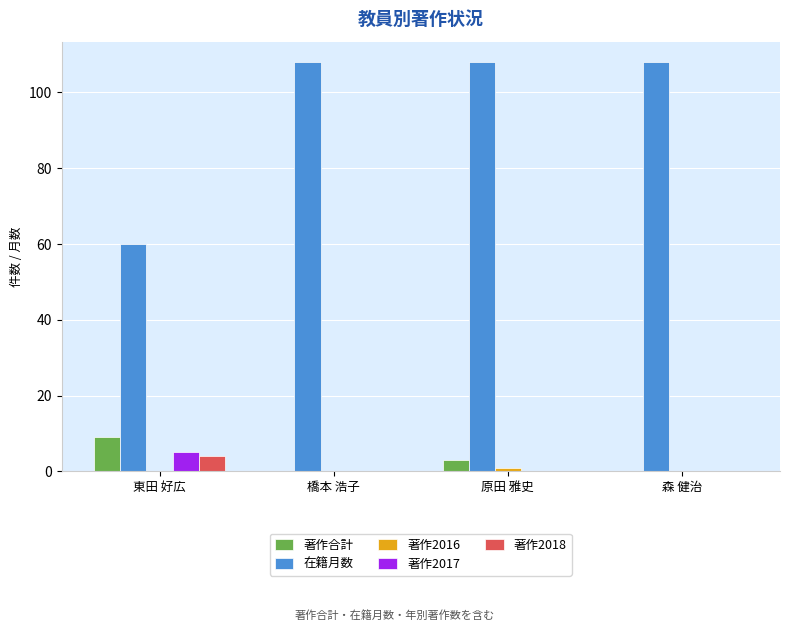

What is the sum of all 著作2017 values?

5